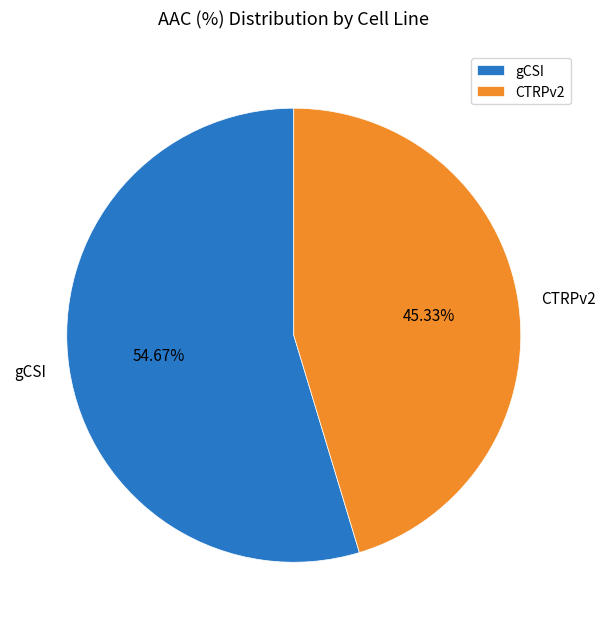

To the nearest percent, what is the difference between the gCSI and CTRPv2 slice percentages?

9%